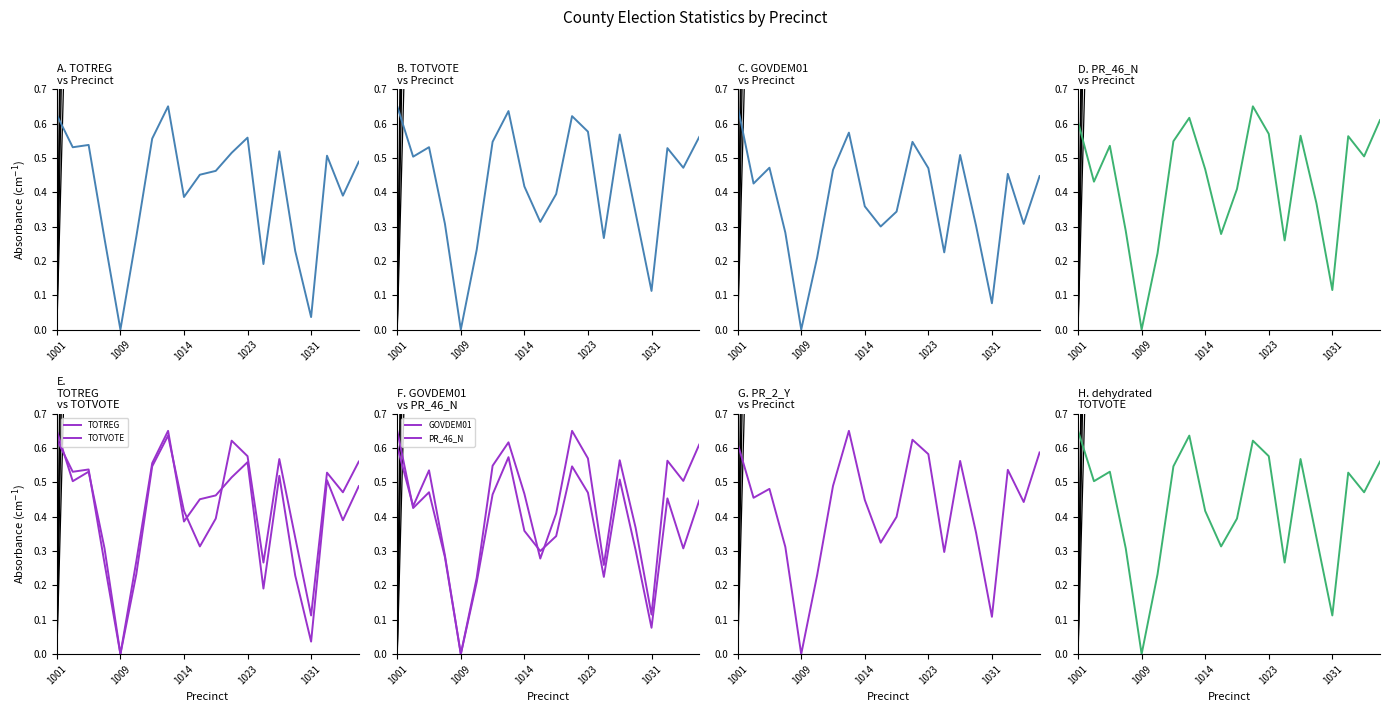

Which series ends up on top after the final intersection of PR_46_N and TOTREG?

PR_46_N